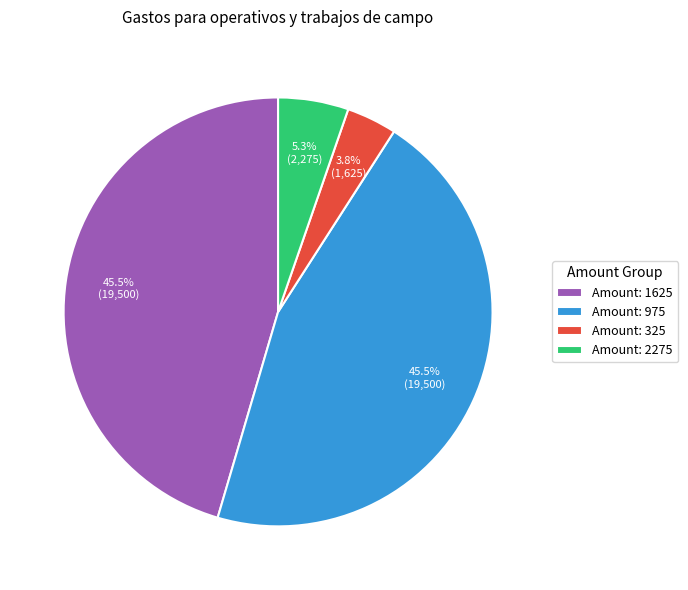

How many slices are in this pie chart?

4